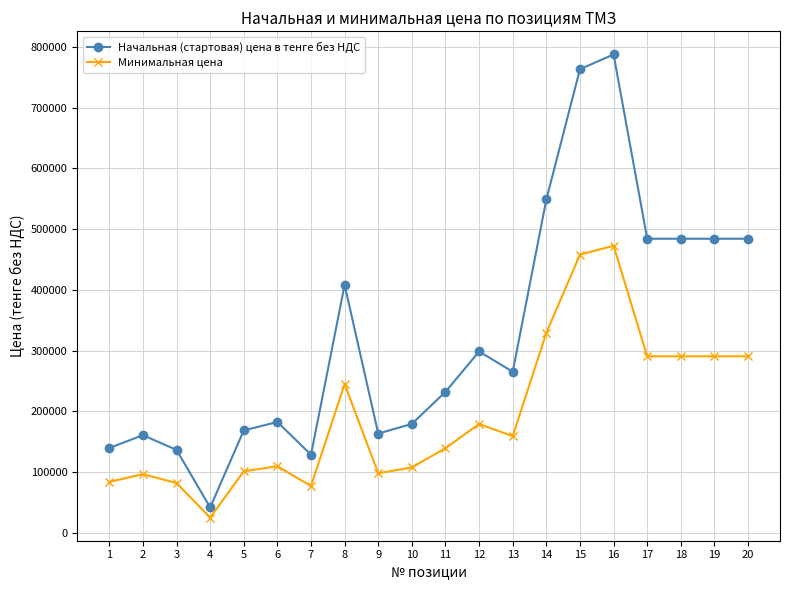

How many lines are shown in the chart?

2